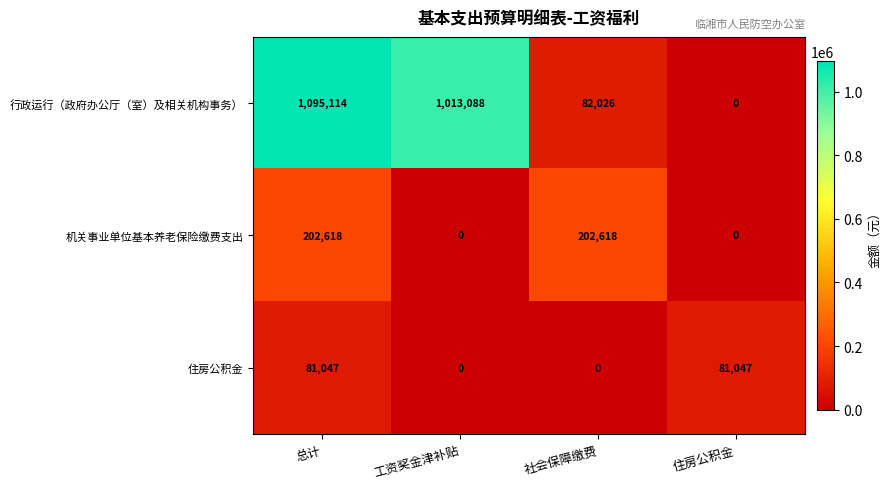

What is the sum of all 住房公积金 values?

162094